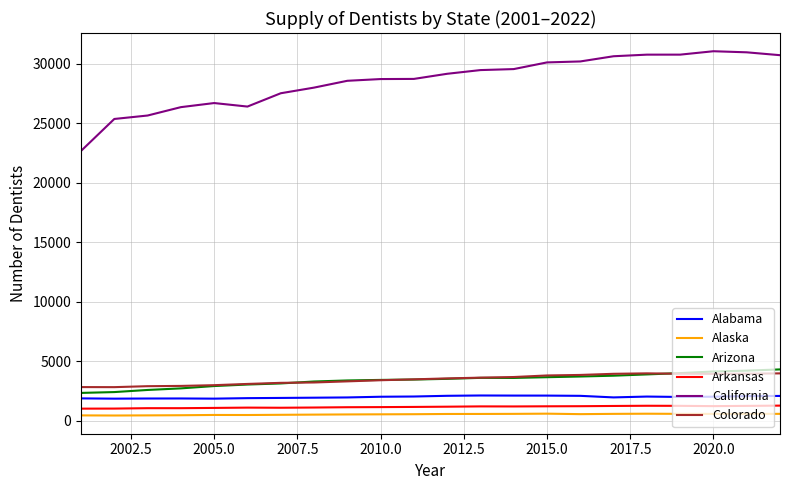

True or false: Alaska and Arizona intersect in this chart.

False